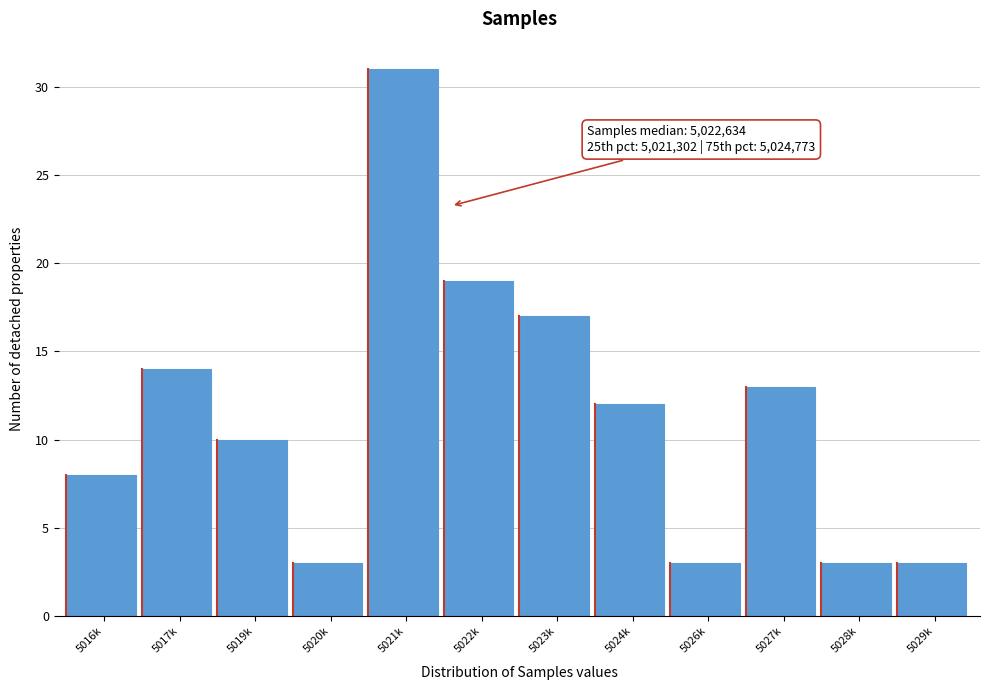

Reading right to left, extract all data points from this chart.

3	3	13	3	12	17	19	31	3	10	14	8